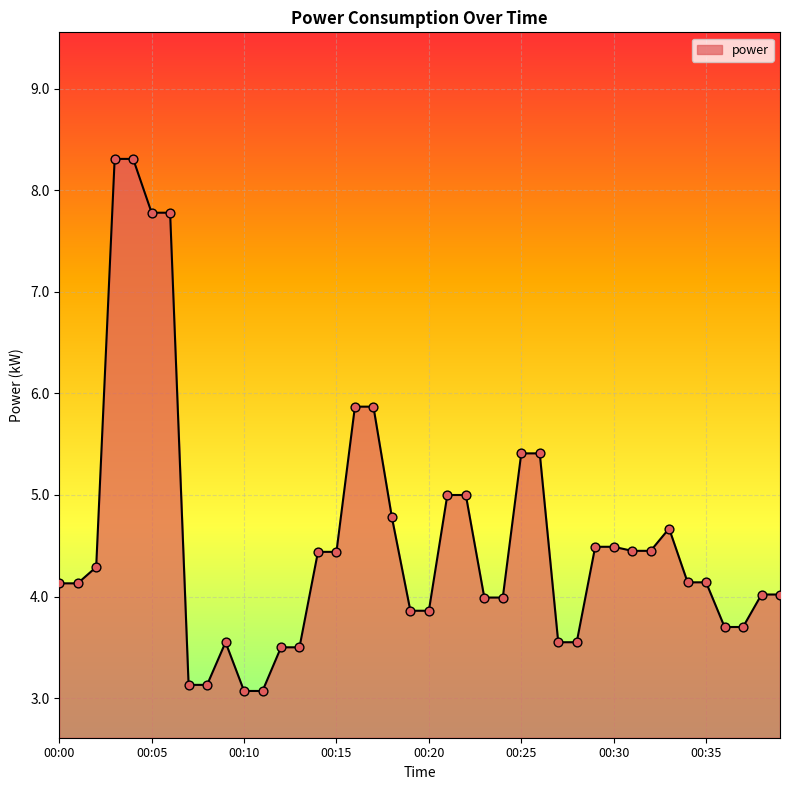

What is the greatest value displayed?

8.3